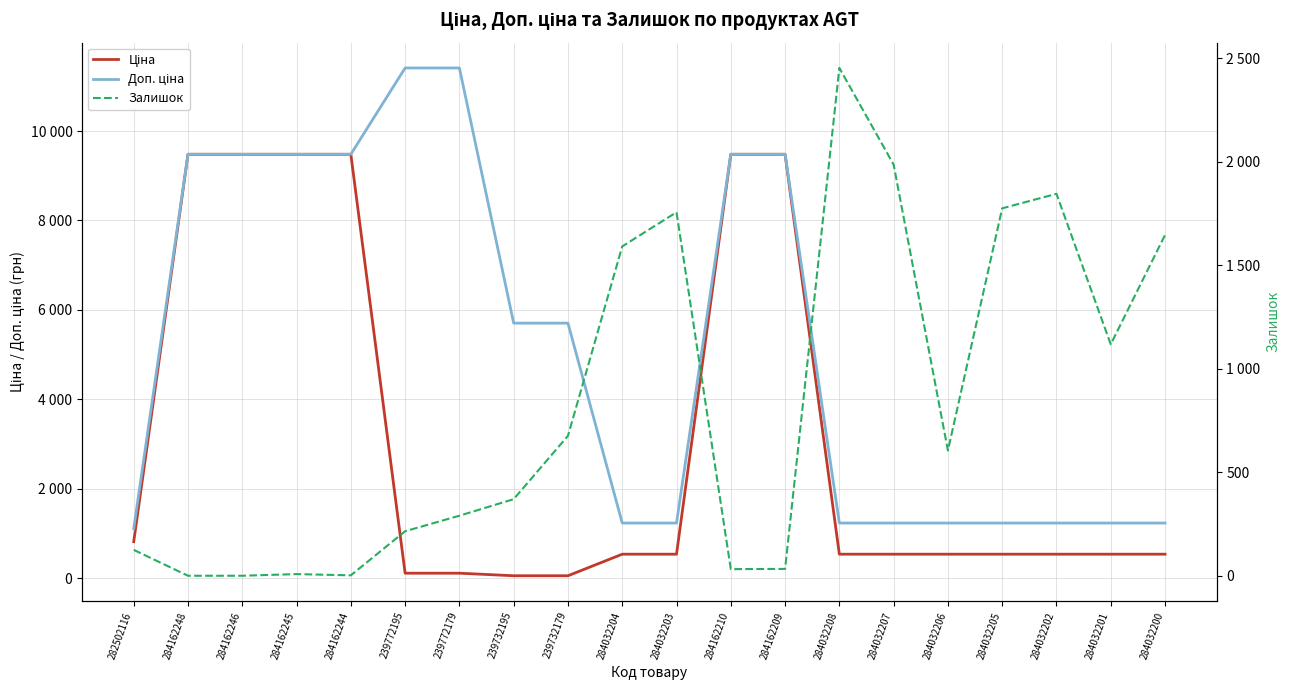

How many lines are shown in the chart?

3